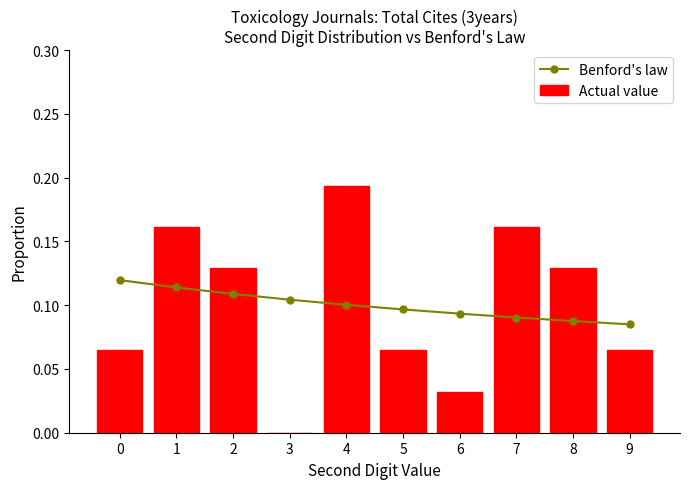

Are the bars horizontal?

No